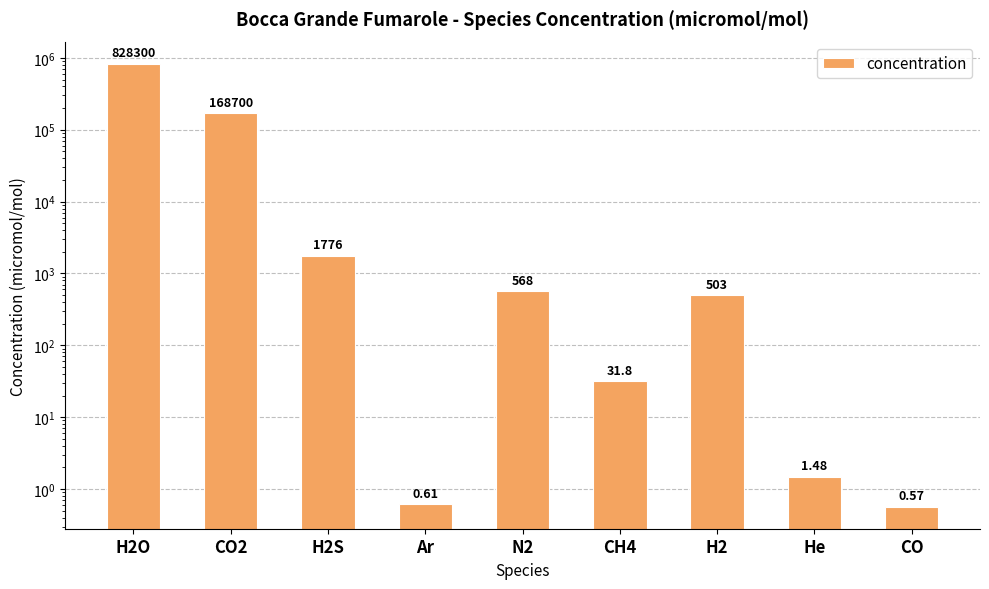

Is it true that the value at H2 is 503.0?

True